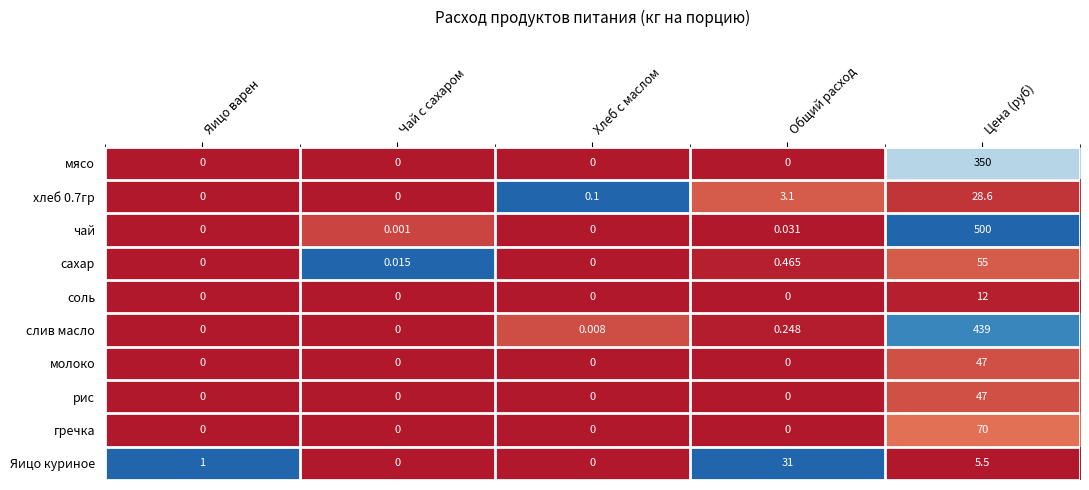

Which category has the highest value across all series?

Цена (руб)